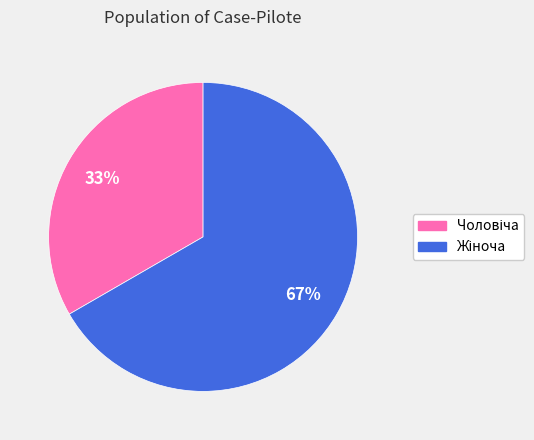

To the nearest percent, what is the average slice percentage?

50%